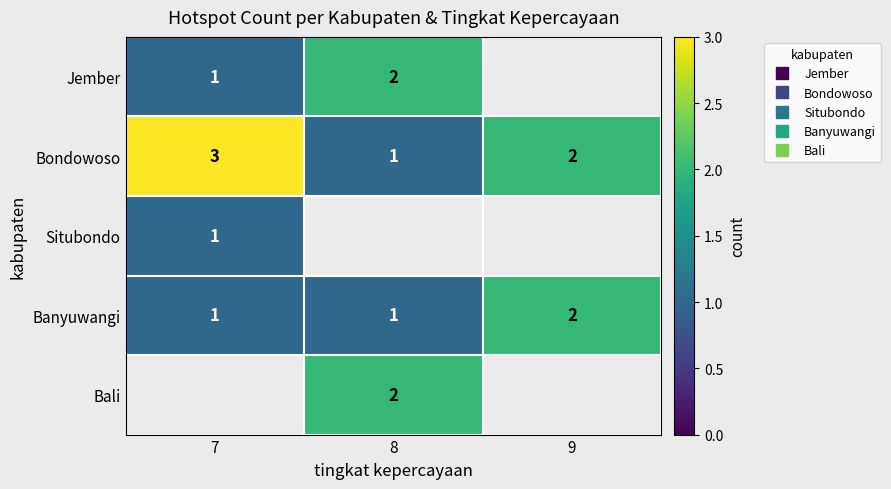

Is it true that Bondowoso equals 3 at 7?

True